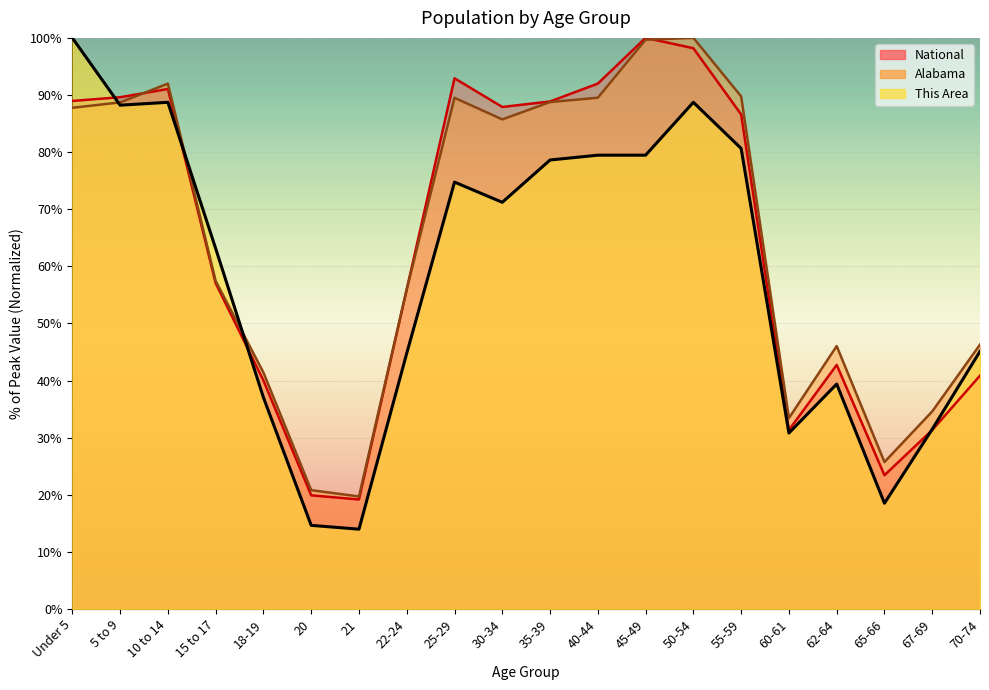

Is it true that Alabama equals 21.8 at 15 to 17?

False